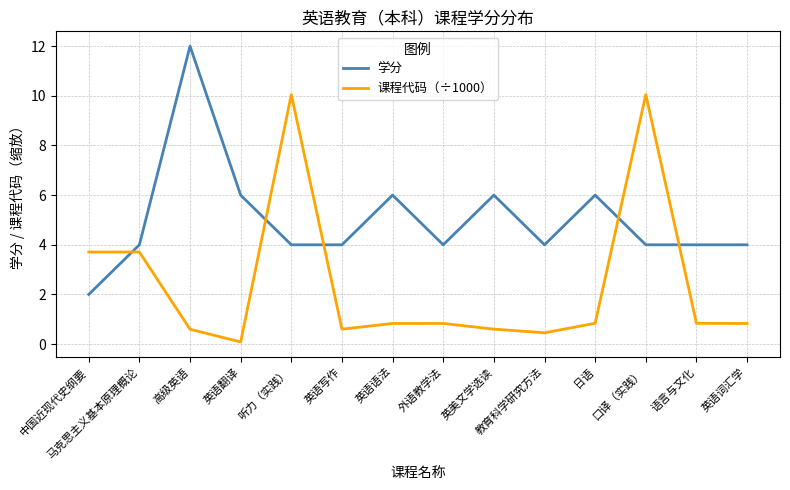

Reading right to left, what are all the values shown in this chart?

学分: 英语词汇学=4.0	语言与文化=4.0	口译（实践）=4.0	日语=6.0	教育科学研究方法=4.0	英美文学选读=6.0	外语教学法=4.0	英语语法=6.0	英语写作=4.0	听力（实践）=4.0	英语翻译=6.0	高级英语=12.0	马克思主义基本原理概论=4.0	中国近现代史纲要=2.0
课程代码（÷1000）: 英语词汇学=0.8	语言与文化=0.8	口译（实践）=10.1	日语=0.8	教育科学研究方法=0.5	英美文学选读=0.6	外语教学法=0.8	英语语法=0.8	英语写作=0.6	听力（实践）=10.1	英语翻译=0.1	高级英语=0.6	马克思主义基本原理概论=3.7	中国近现代史纲要=3.7